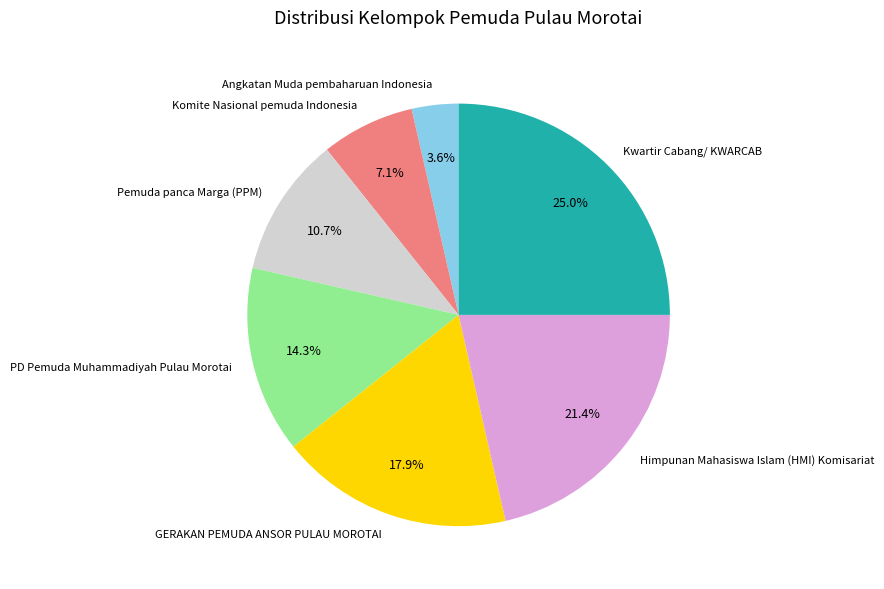

How many segments does this pie chart have?

7